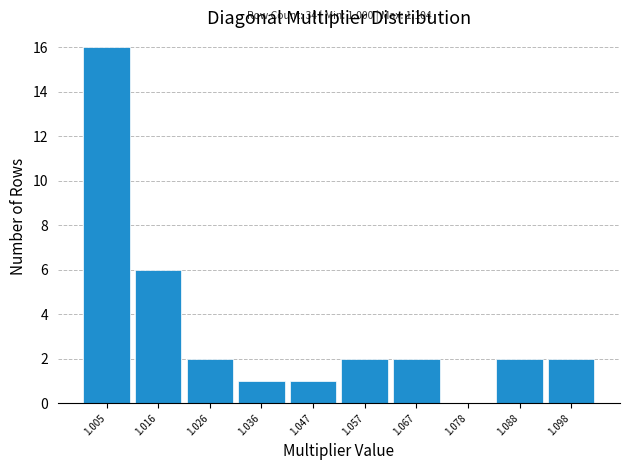

Which range on the x-axis has the tallest bar?

1.000 to 1.010